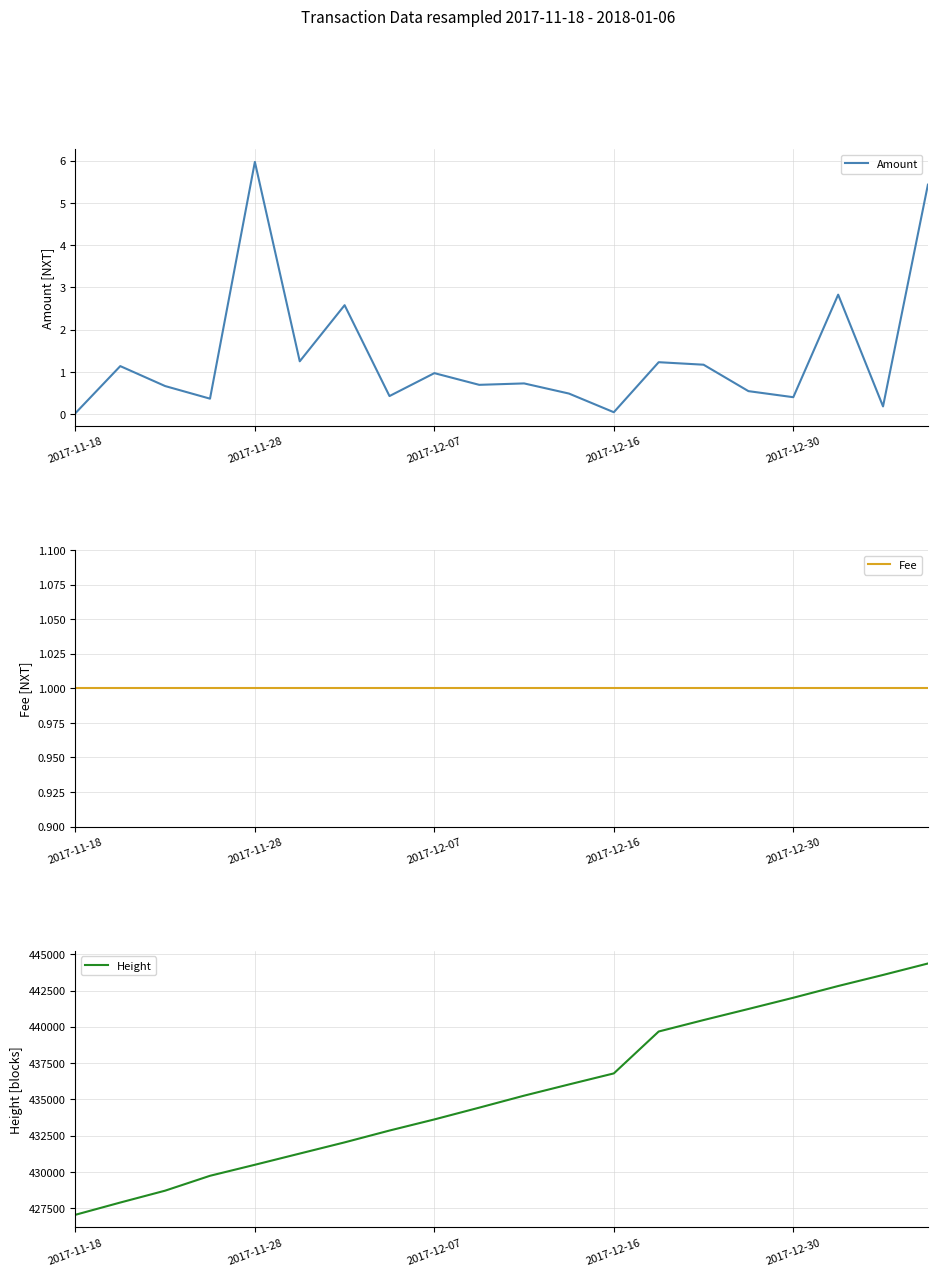

True or false: Fee has a value of 0.6 at 9.

False